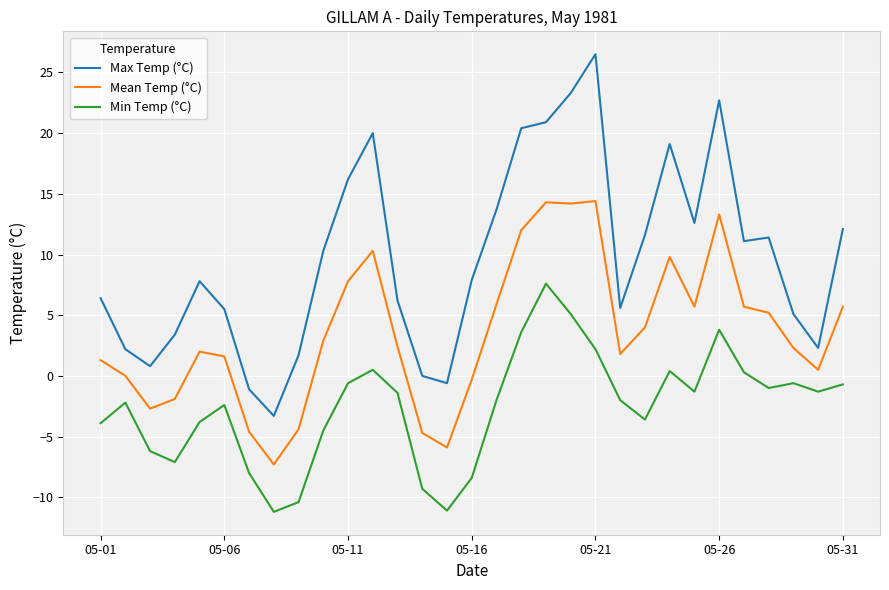

True or false: Min Temp (°C) and Mean Temp (°C) cross at least once.

False